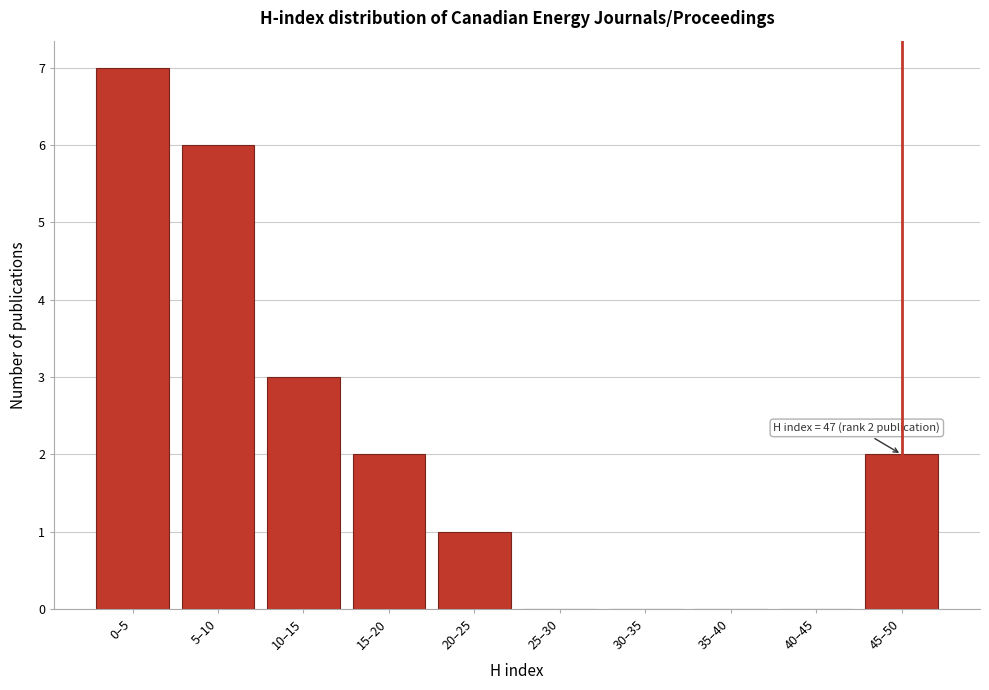

Reading right to left, extract all data points from this chart.

45–50=2	40–45=0	35–40=0	30–35=0	25–30=0	20–25=1	15–20=2	10–15=3	5–10=6	0–5=7